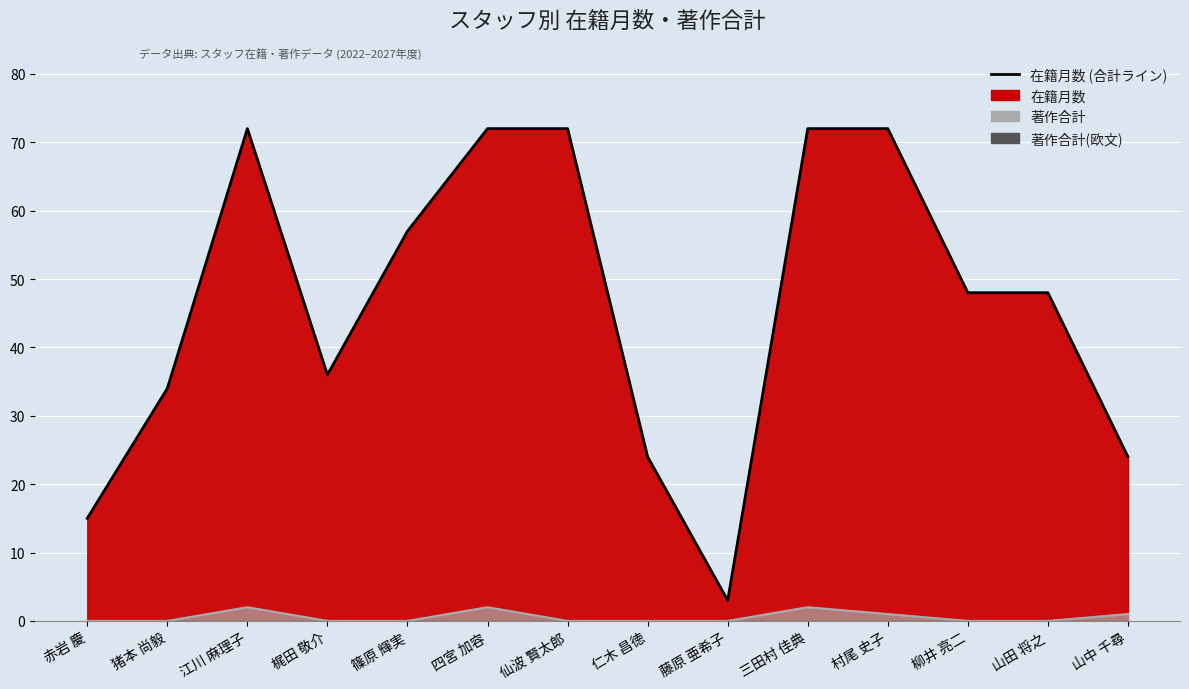

How many lines are shown in the chart?

2